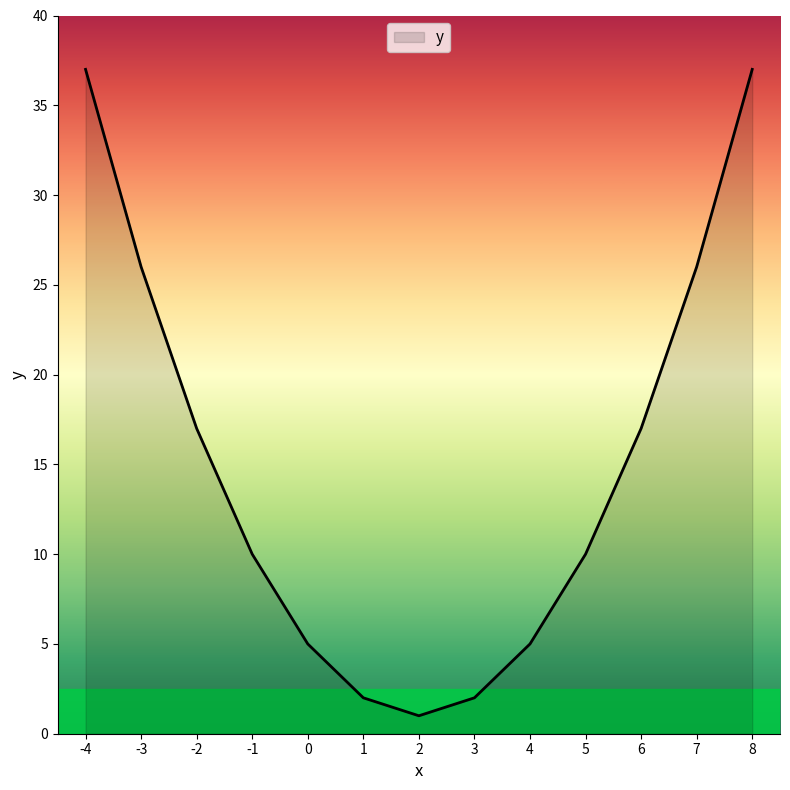

What is the change in value from -1 to 8?

+27